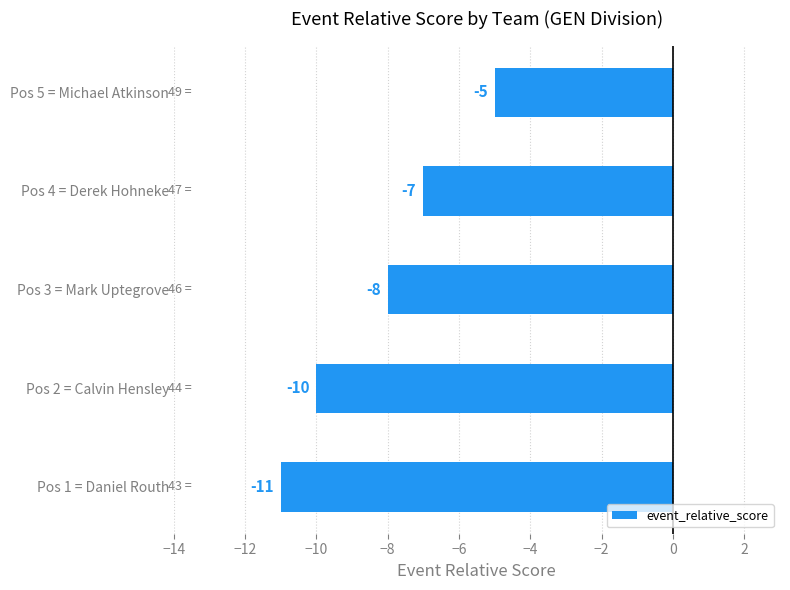

Count the values in the range -10 to -7.

3